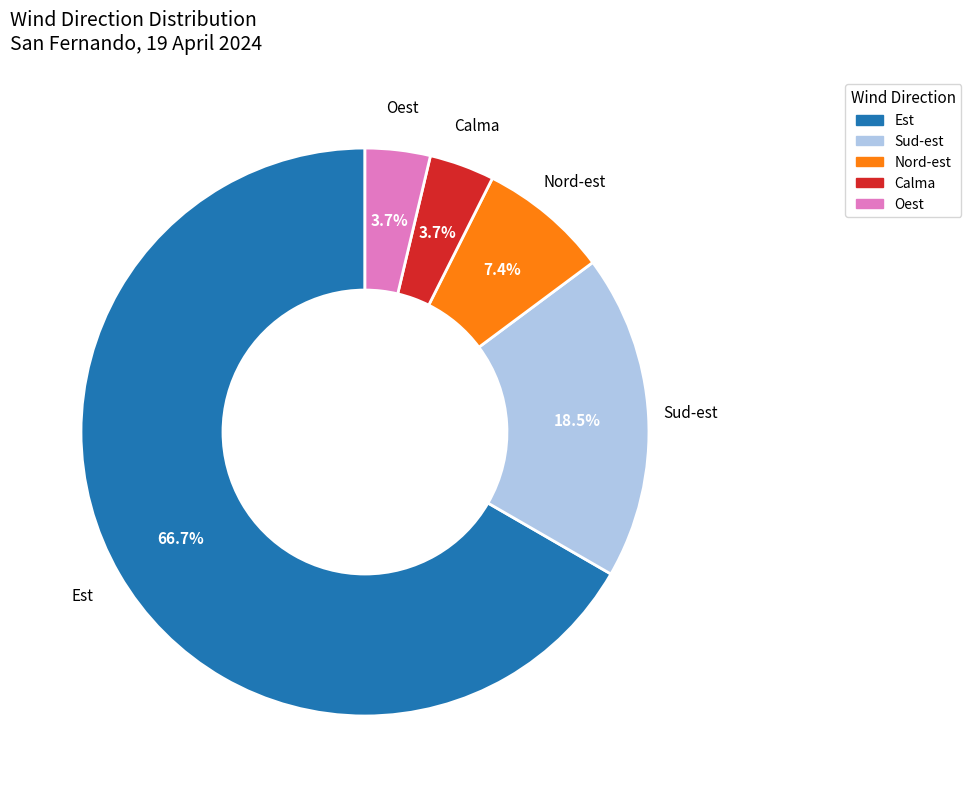

What is the largest slice in the pie chart?

Est